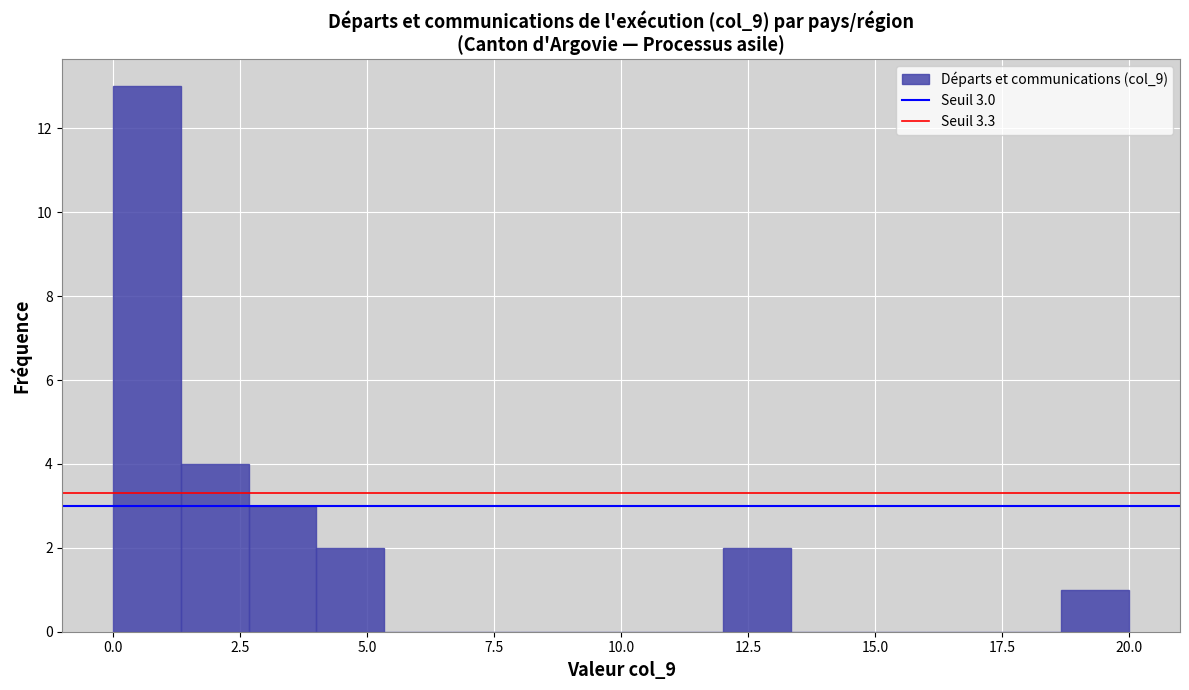

Read against the x-axis, roughly where is the centre of the tallest bar?

0.5